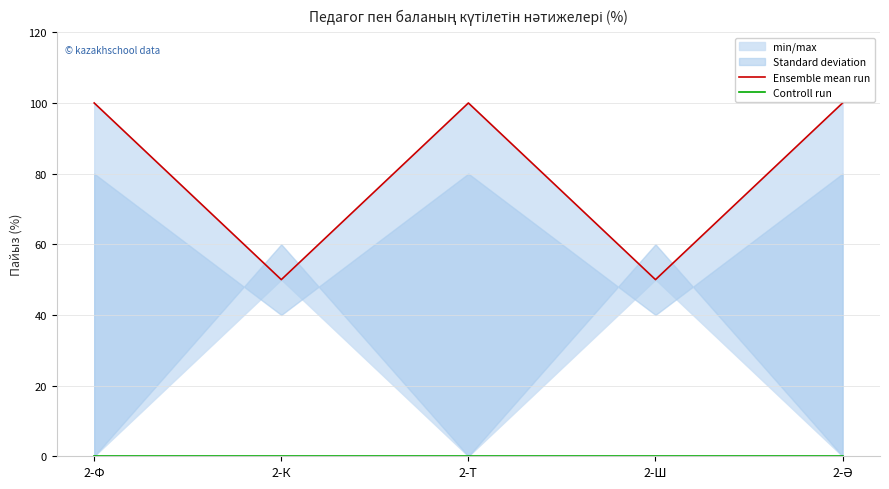

Is it true that Ensemble mean run equals 100 at 2-Ә?

True